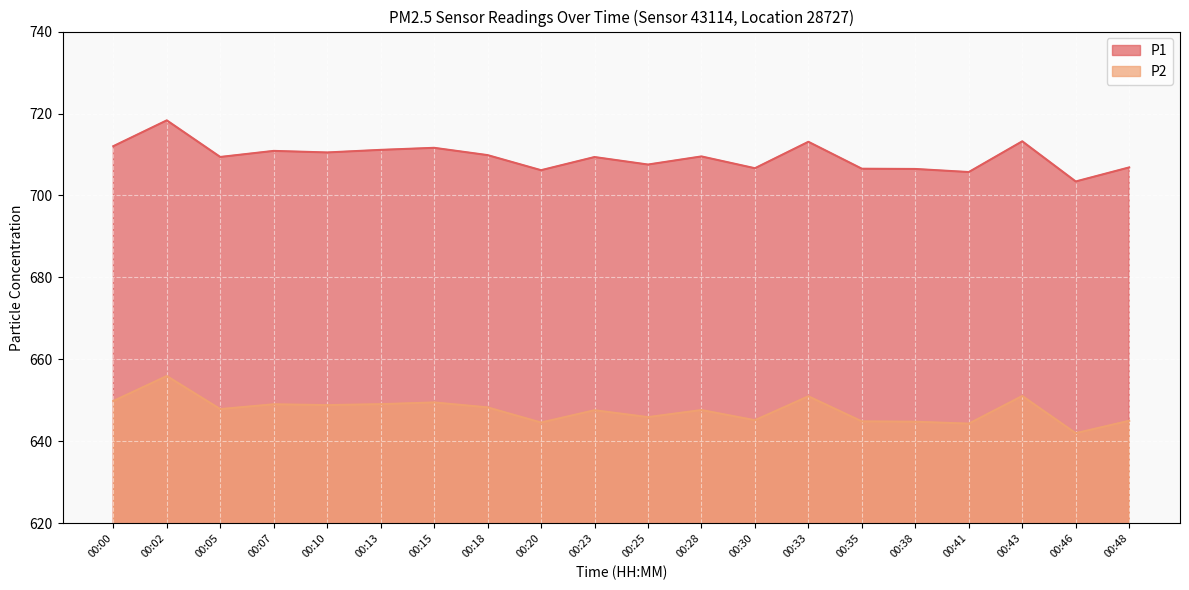

What is the highest value of the P1 series?

718.3